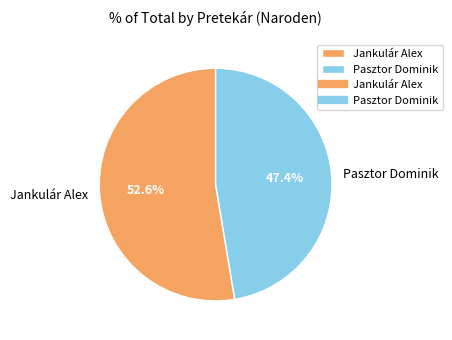

To the nearest percent, what is the combined percentage of Pasztor Dominik and Jankulár Alex?

100%